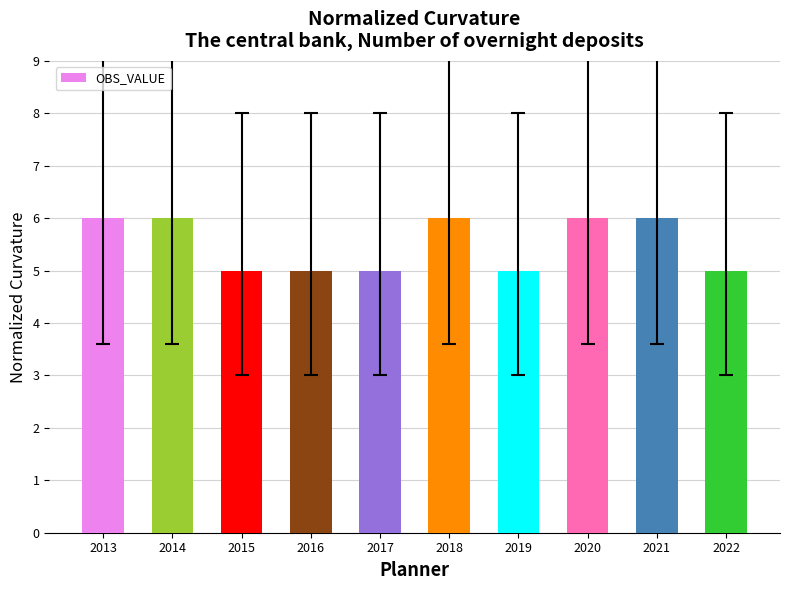

What is the maximum value shown in the chart?

6